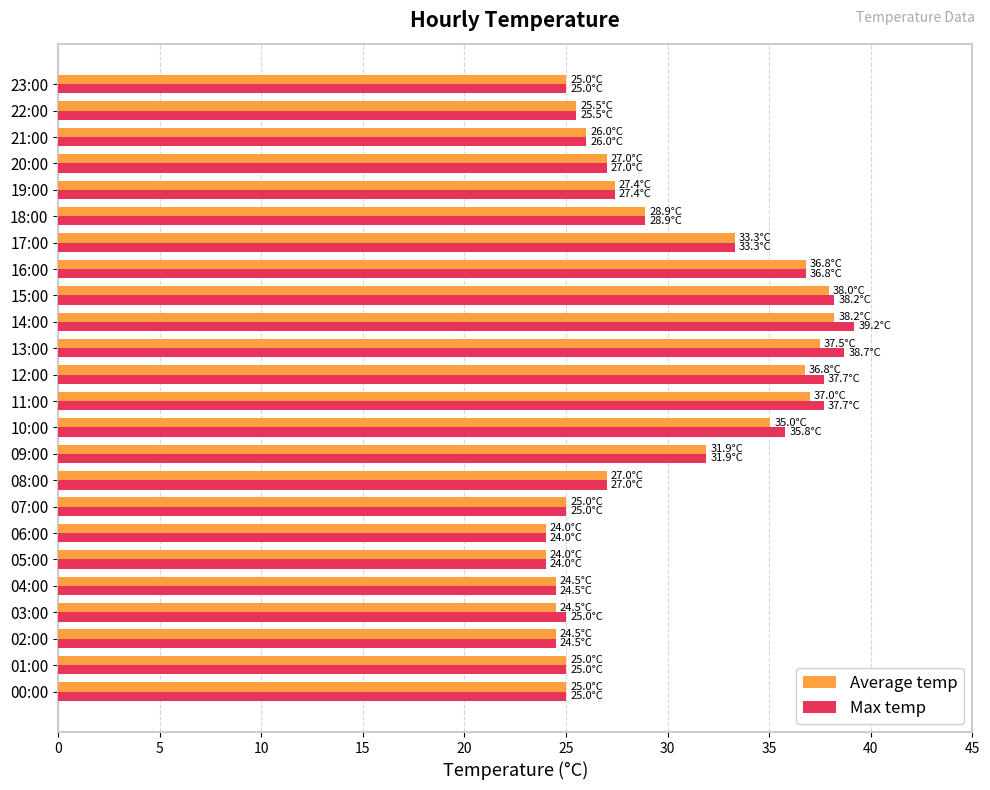

How many data points does each series have?

24